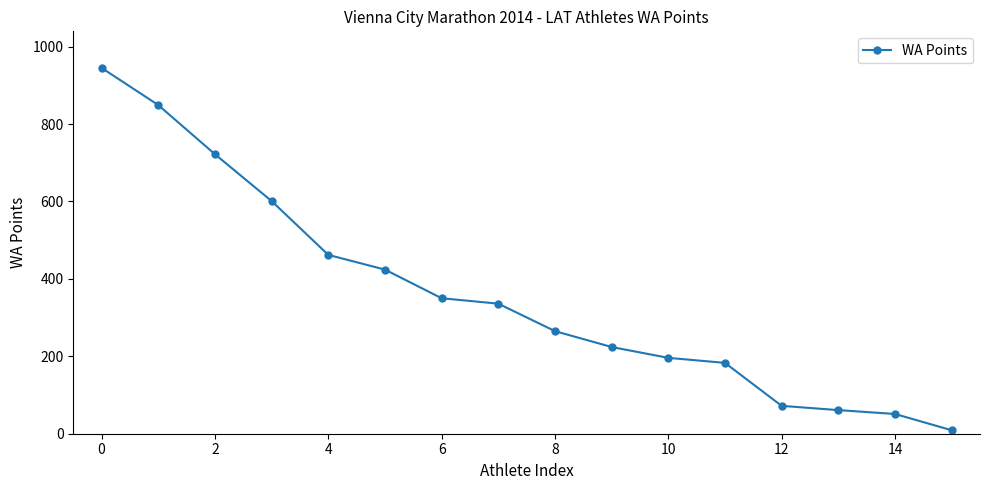

Reading left to right, extract all data points from this chart.

945	849	722	601	462	424	350	336	265	224	196	183	72	61	51	9